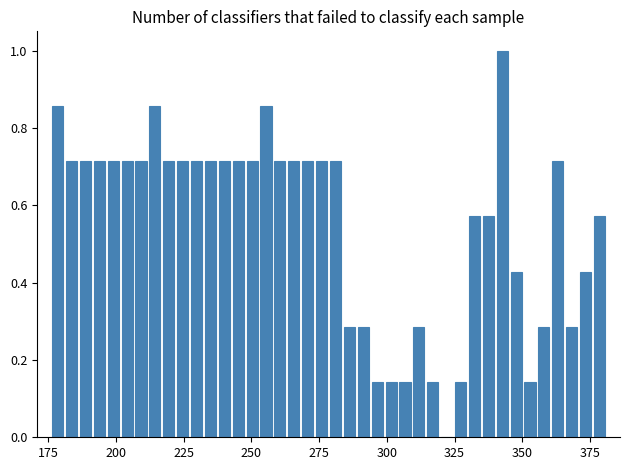

Read against the x-axis, roughly where is the centre of the tallest bar?

345